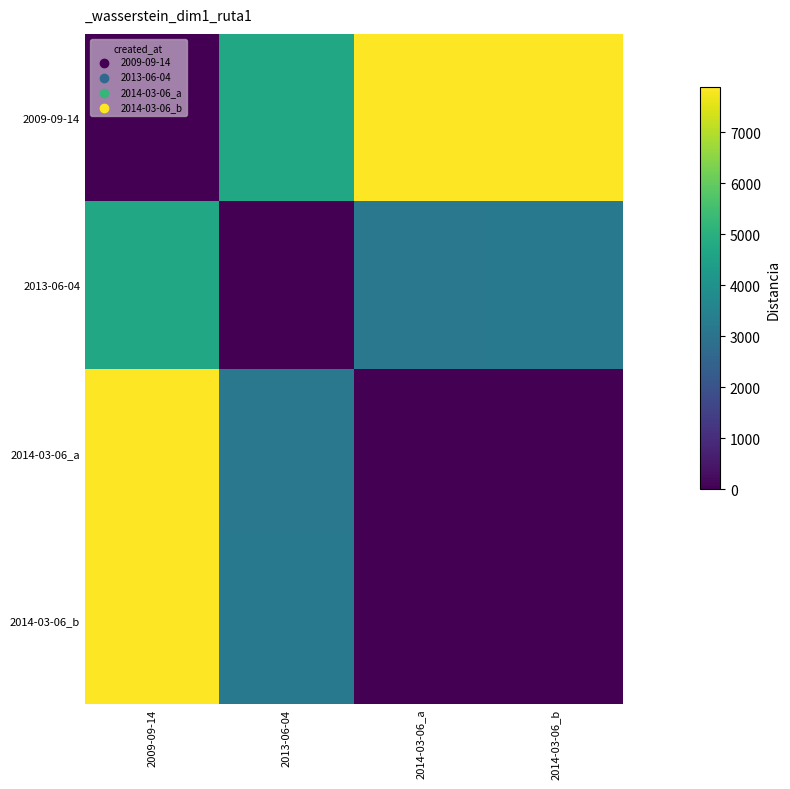

Which series changed the most between 2013-06-04 and 2014-03-06_b?

2009-09-14